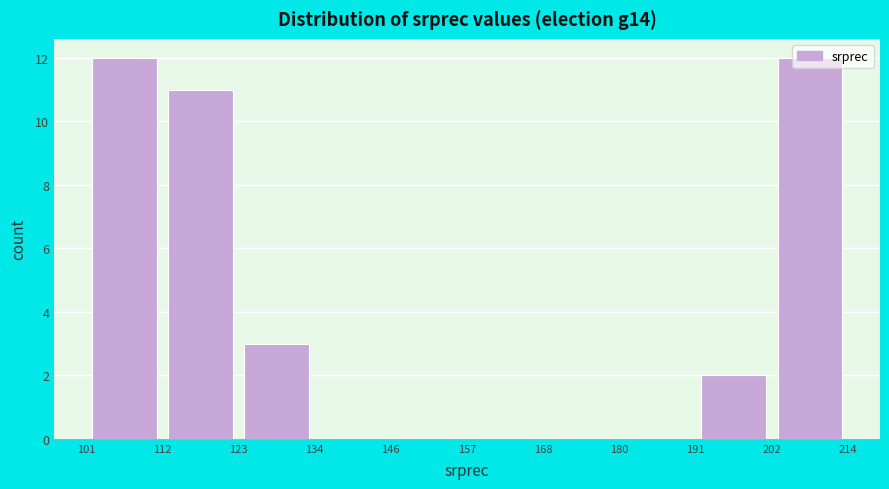

Reading left to right, list every bar in this chart as the range it spans on the x-axis followed by its height. The values are not printed on the chart, so give them approximately, as read against the axis.

101 to 112: 12
112 to 123: 11
123 to 134: 3
134 to 146: 0
146 to 157: 0
157 to 168: 0
168 to 180: 0
180 to 191: 0
191 to 202: 2
202 to 214: 12